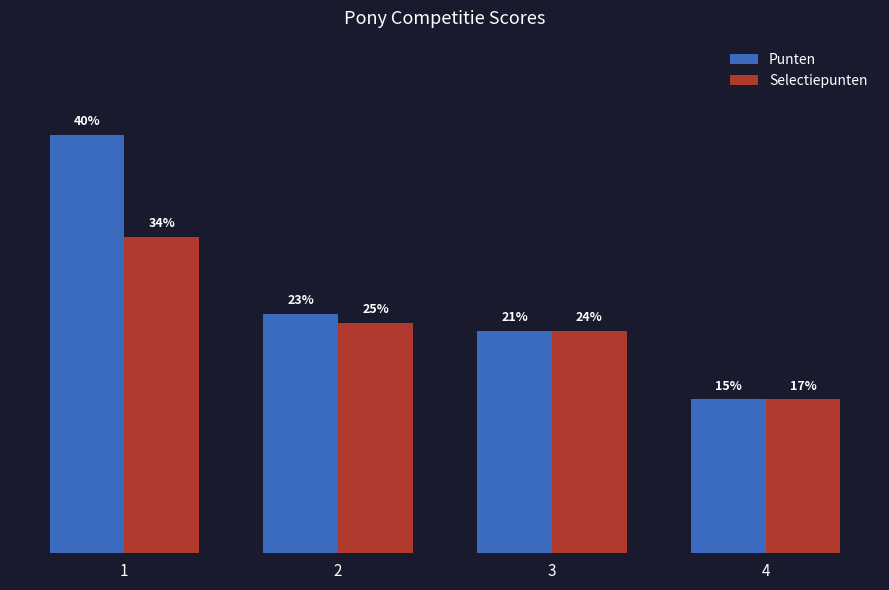

What are all the series names shown in the legend?

Punten, Selectiepunten